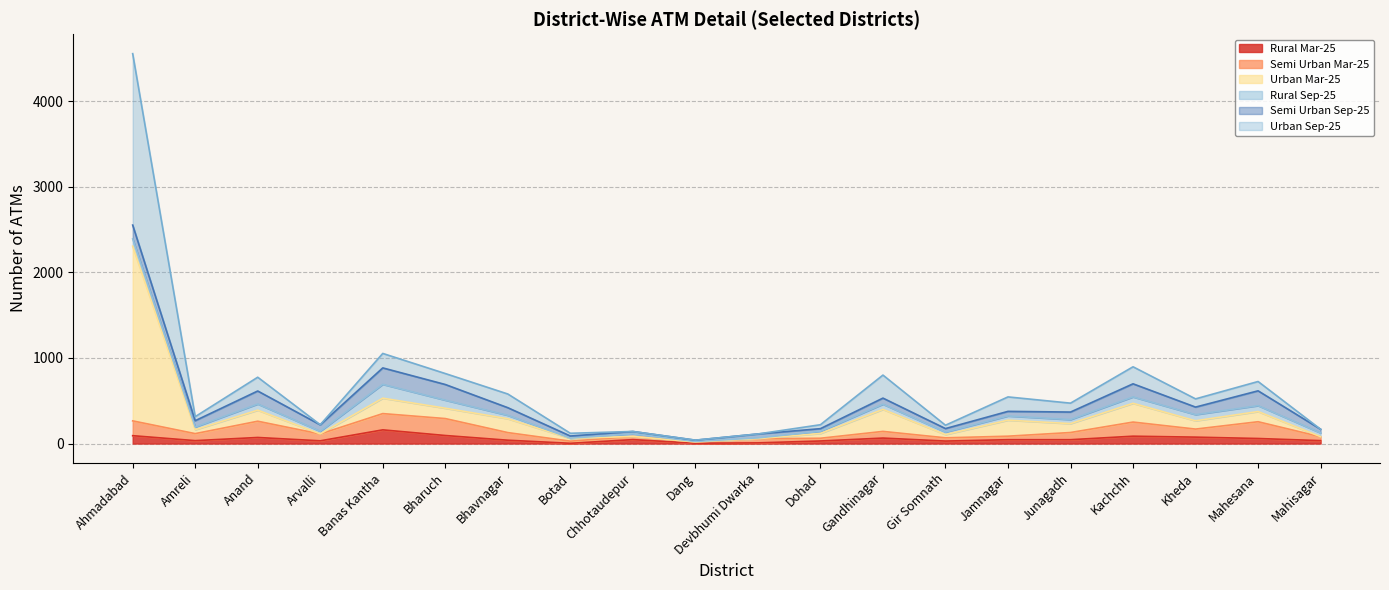

What is the average value of the Rural Mar-25 series?

52